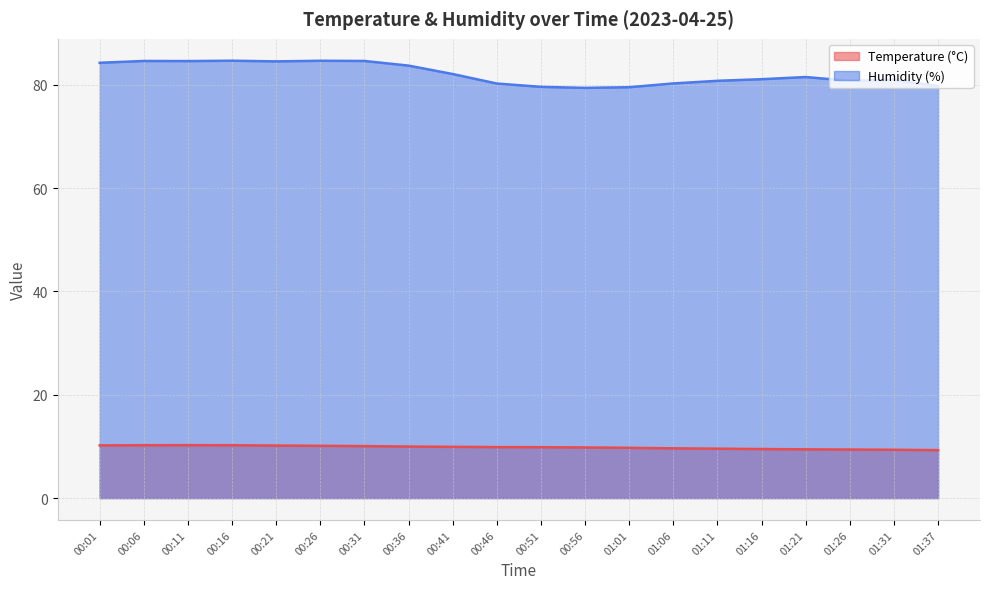

Read the Temperature (°C) value at 01:37.

9.3